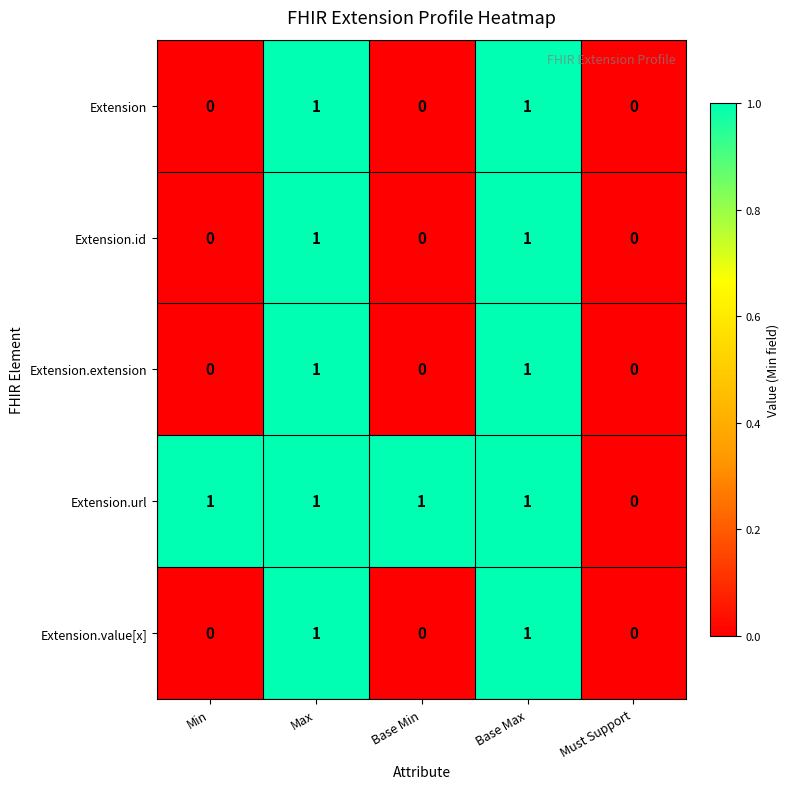

Reading left to right, what are all the values shown in this chart?

Extension: Min=0	Max=1	Base Min=0	Base Max=1	Must Support=0
Extension.id: Min=0	Max=1	Base Min=0	Base Max=1	Must Support=0
Extension.extension: Min=0	Max=1	Base Min=0	Base Max=1	Must Support=0
Extension.url: Min=1	Max=1	Base Min=1	Base Max=1	Must Support=0
Extension.value[x]: Min=0	Max=1	Base Min=0	Base Max=1	Must Support=0